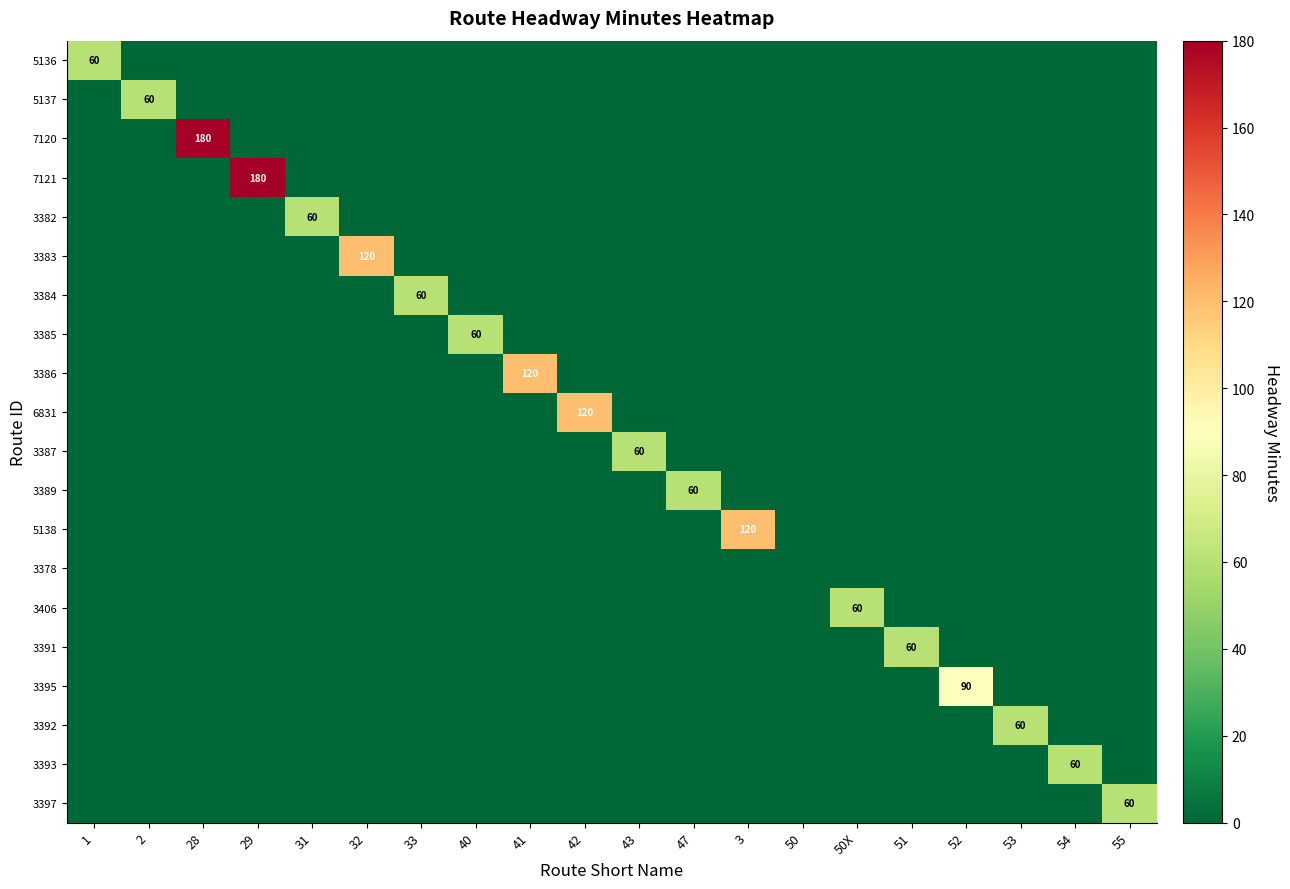

What is the maximum value for 3385?

60